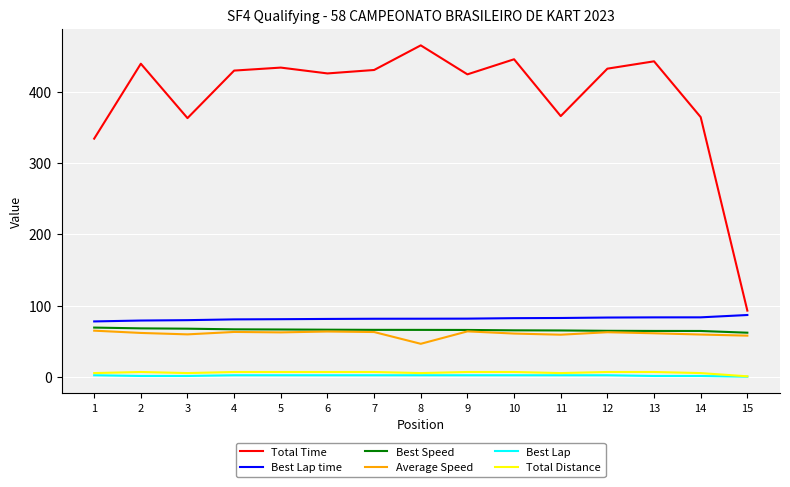

True or false: Average Speed and Total Distance intersect in this chart.

False